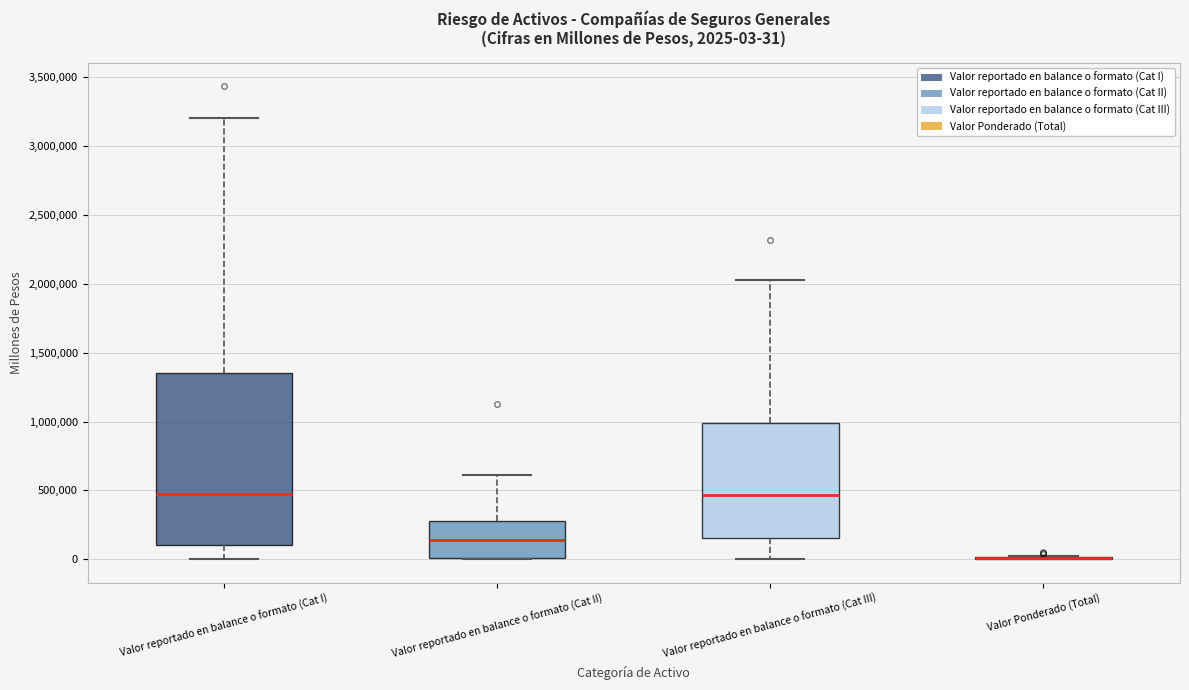

Comparing the boxes themselves (not the whiskers), which one is the tallest?

Valor reportado en balance o formato (Cat I)